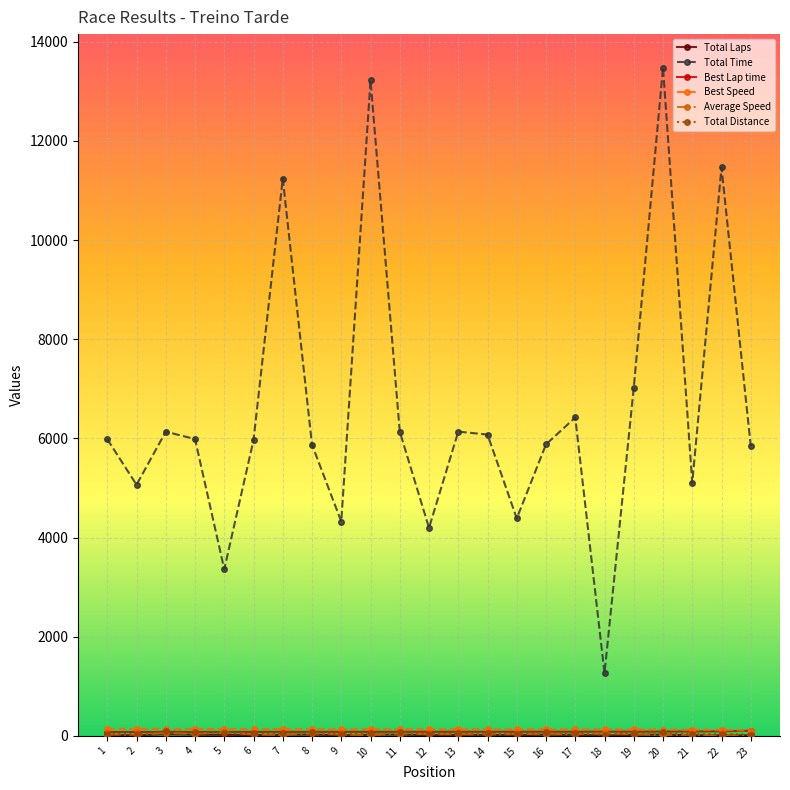

Which series changed the most between 15 and 23?

Total Time